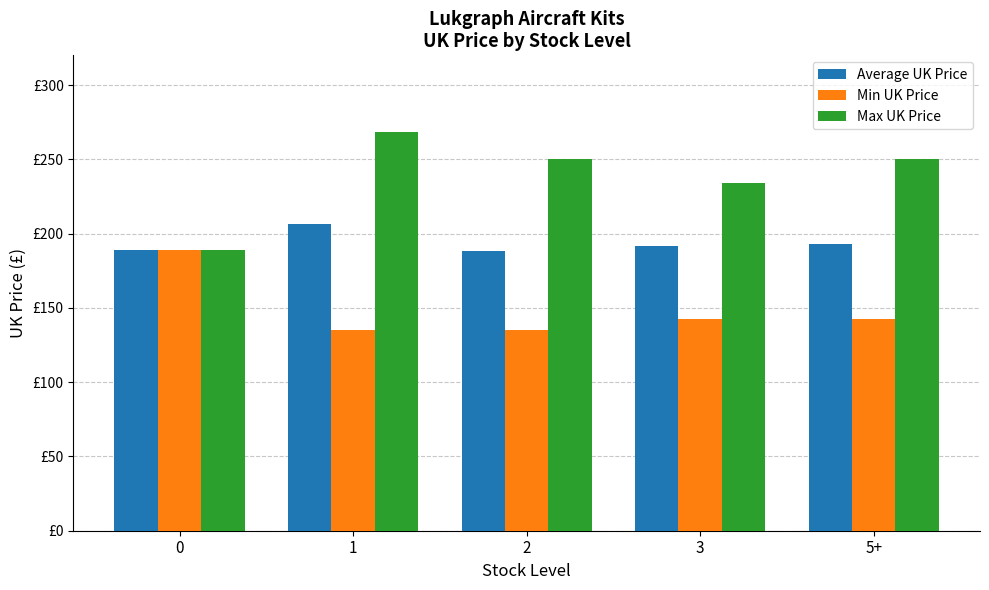

List the series in order of their peak value, lowest first.

Min UK Price, Average UK Price, Max UK Price